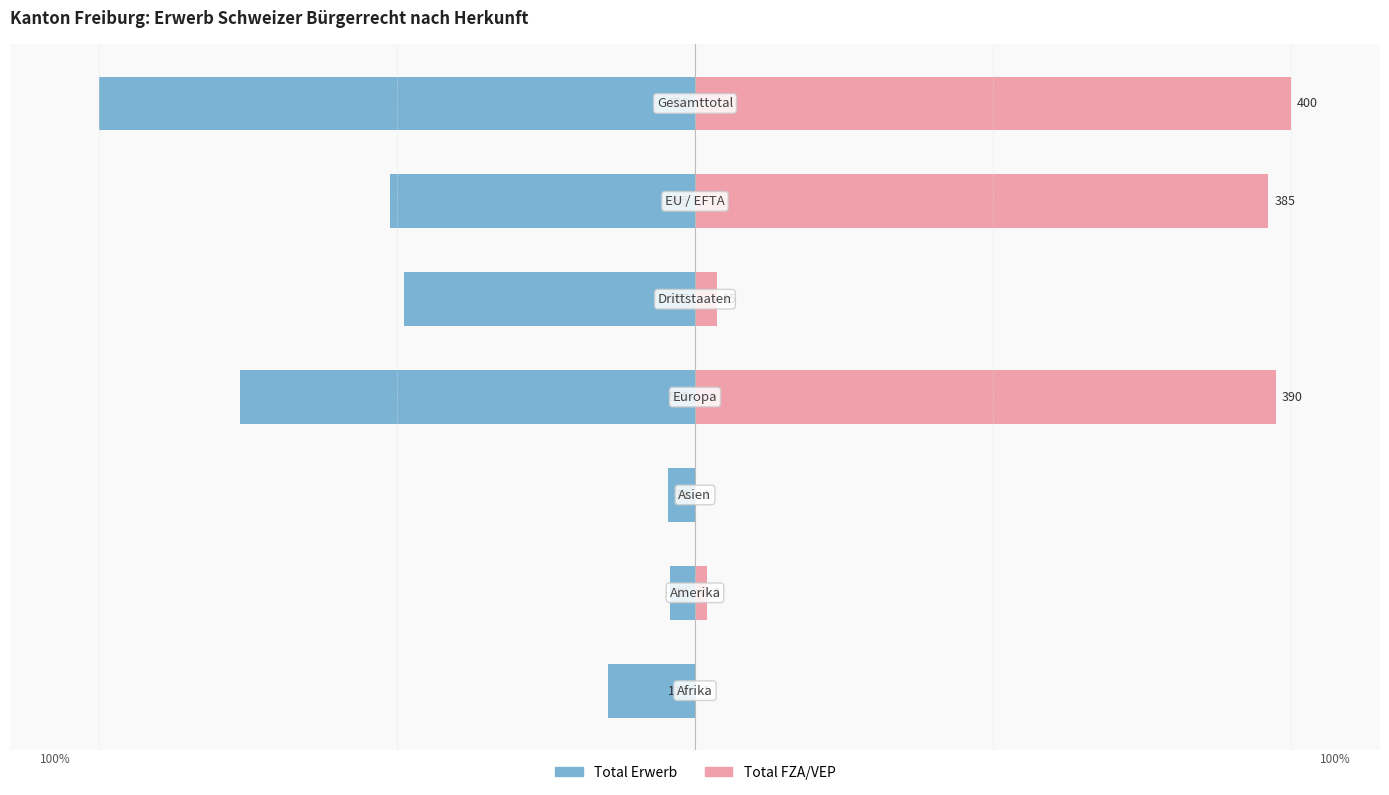

What is the maximum value shown in the chart?

100.0